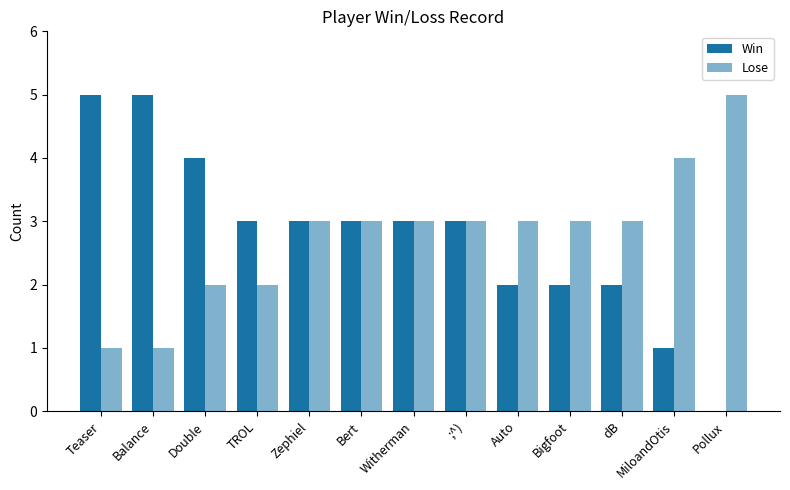

Count the number of data series in this chart.

2